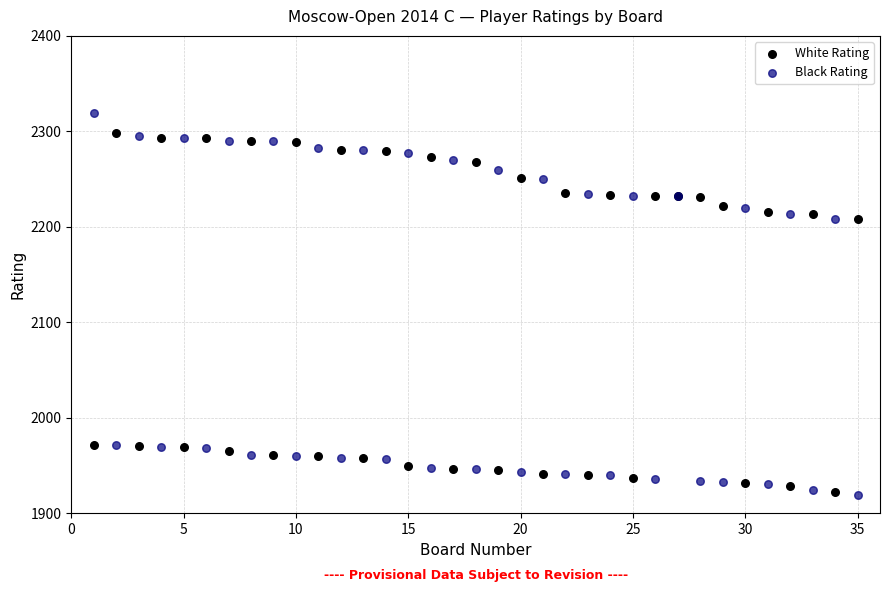

Which series has the widest spread of Y values?

Black Rating